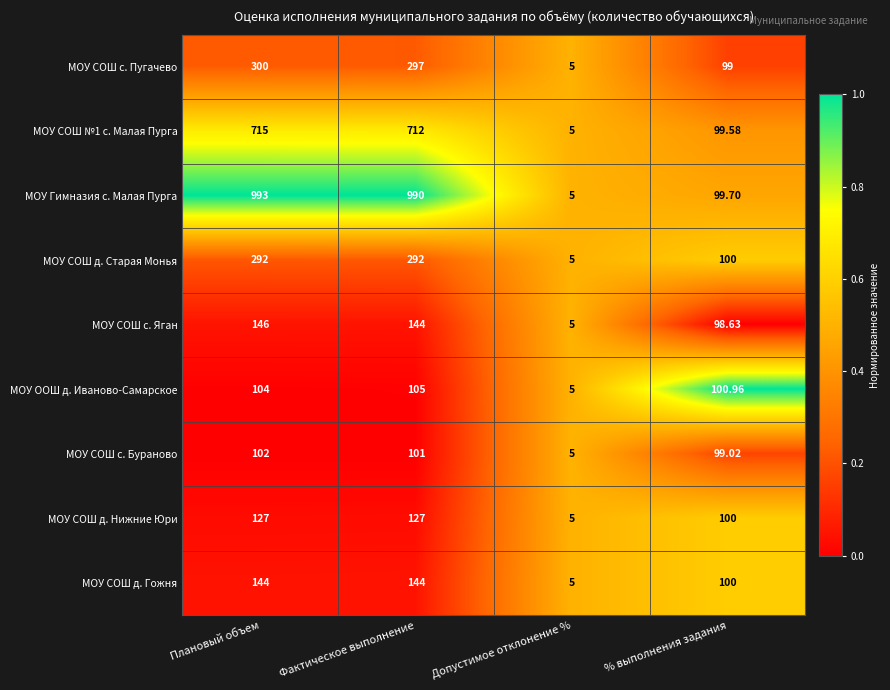

Is the value of МОУ СОШ с. Пугачево at Плановый объем greater than the value of МОУ СОШ №1 с. Малая Пурга at Допустимое отклонение %?

Yes